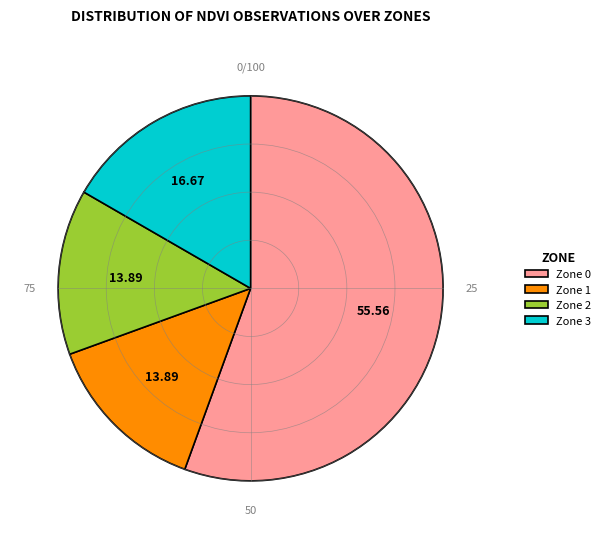

Is the sum of Zone 1 and Zone 2 greater than half?

No